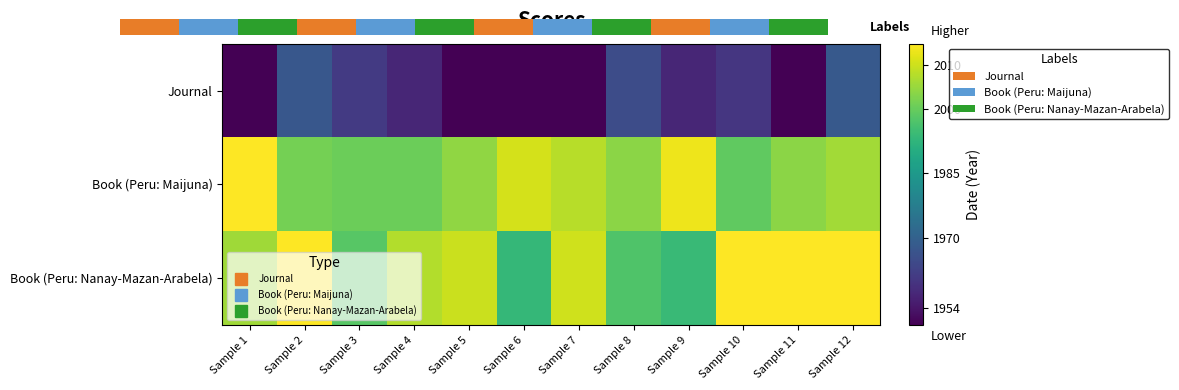

True or false: Book (Peru: Nanay-Mazan-Arabela) has a value of 1993.4 at Sample 6.

True